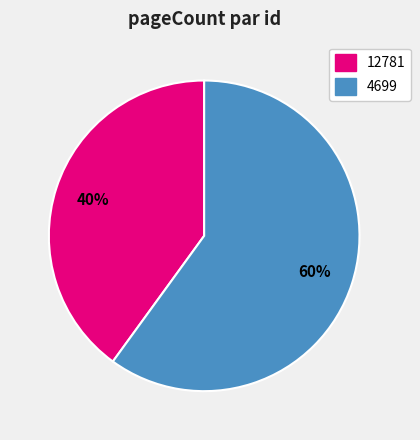

Which has a higher value, 4699 or 12781?

4699